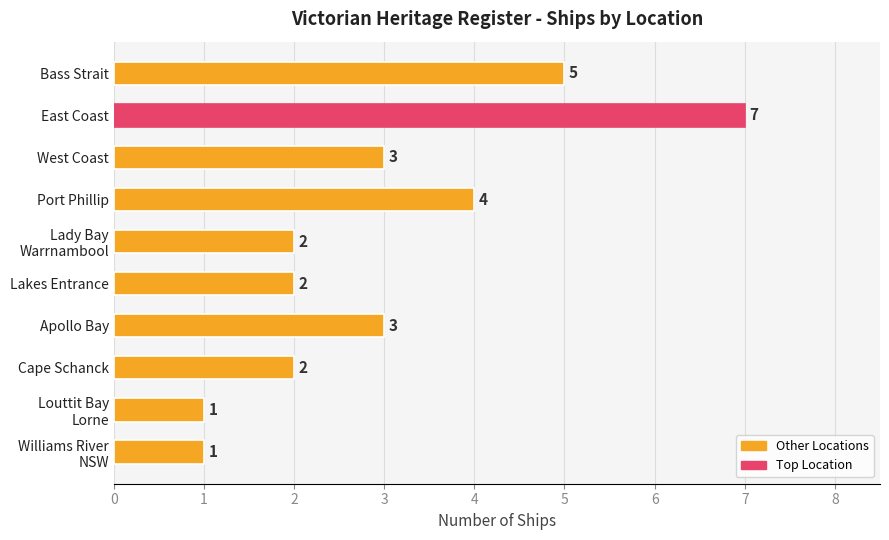

Count the values in the range 2 to 4.

6